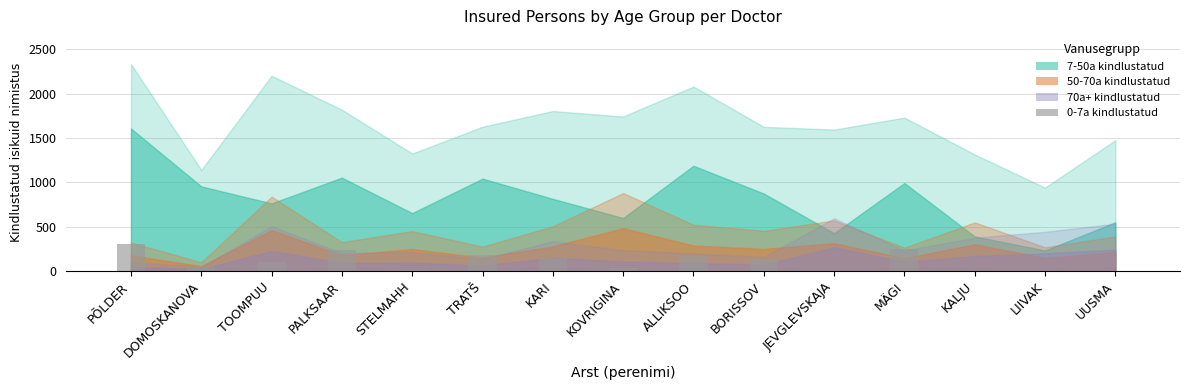

What is the ratio of the value at PÕLDER to the value at TOOMPUU?

3.1